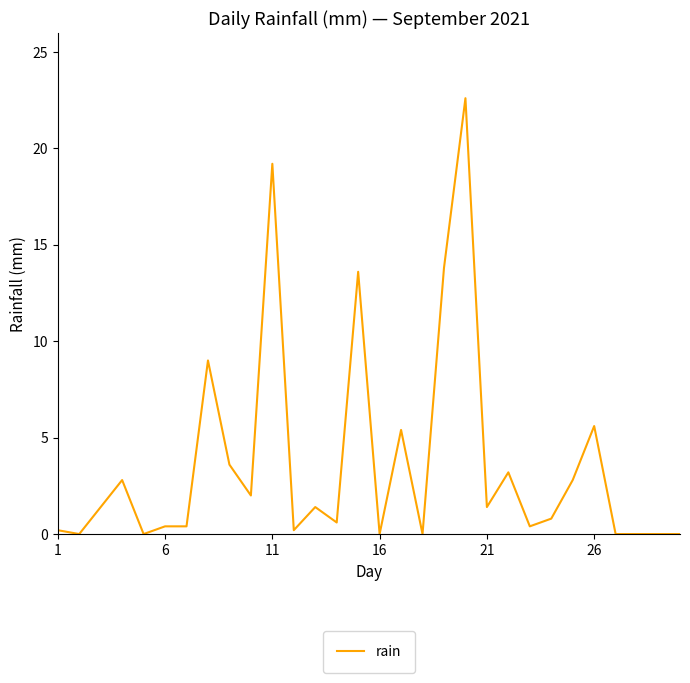

What is the difference between the maximum and minimum values?

22.6